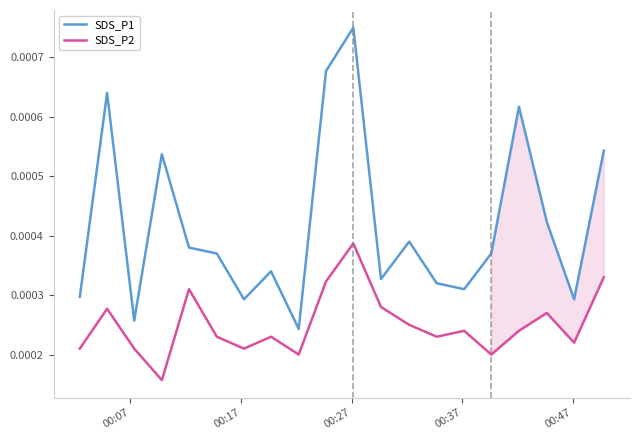

List the series in order of their peak value, lowest first.

SDS_P2, SDS_P1